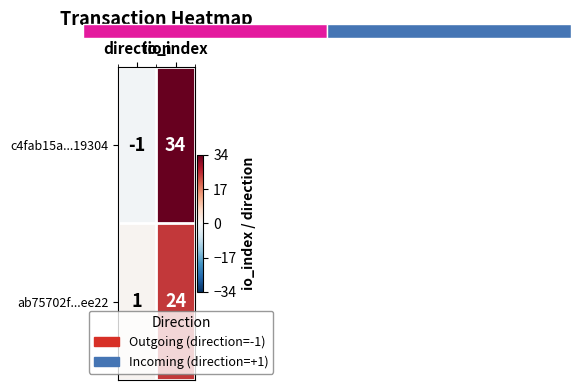

The value of ab75702f...ee22 at io_index is 24. True or false?

True